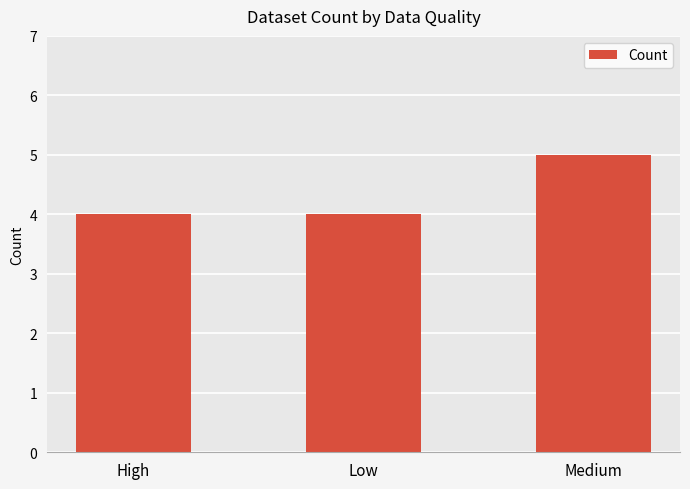

True or false: the data shows 7 at Medium.

False